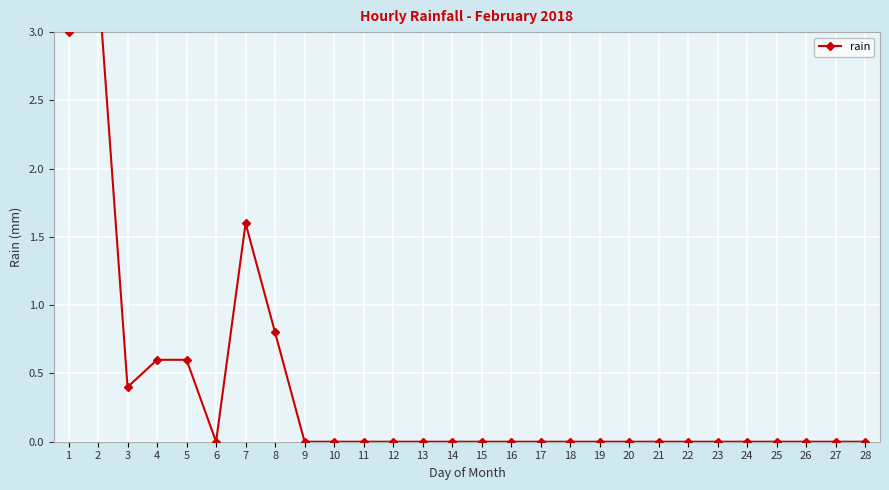

True or false: the data has more than 1 interior local peaks.

True